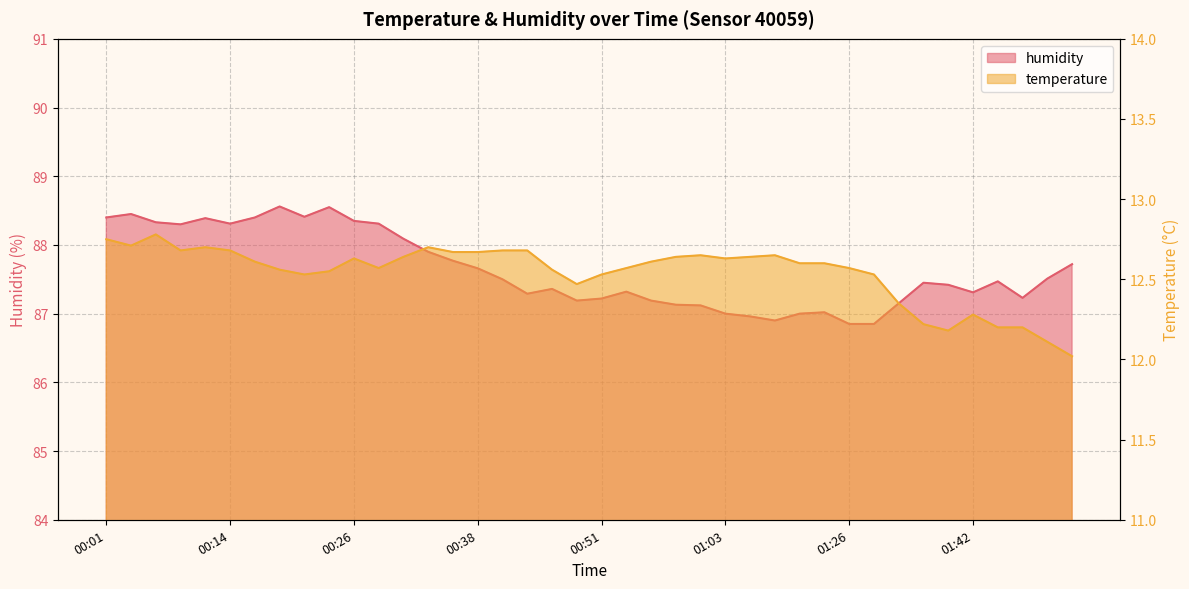

Rank the series at 00:21 from lowest to highest value.

temperature, humidity